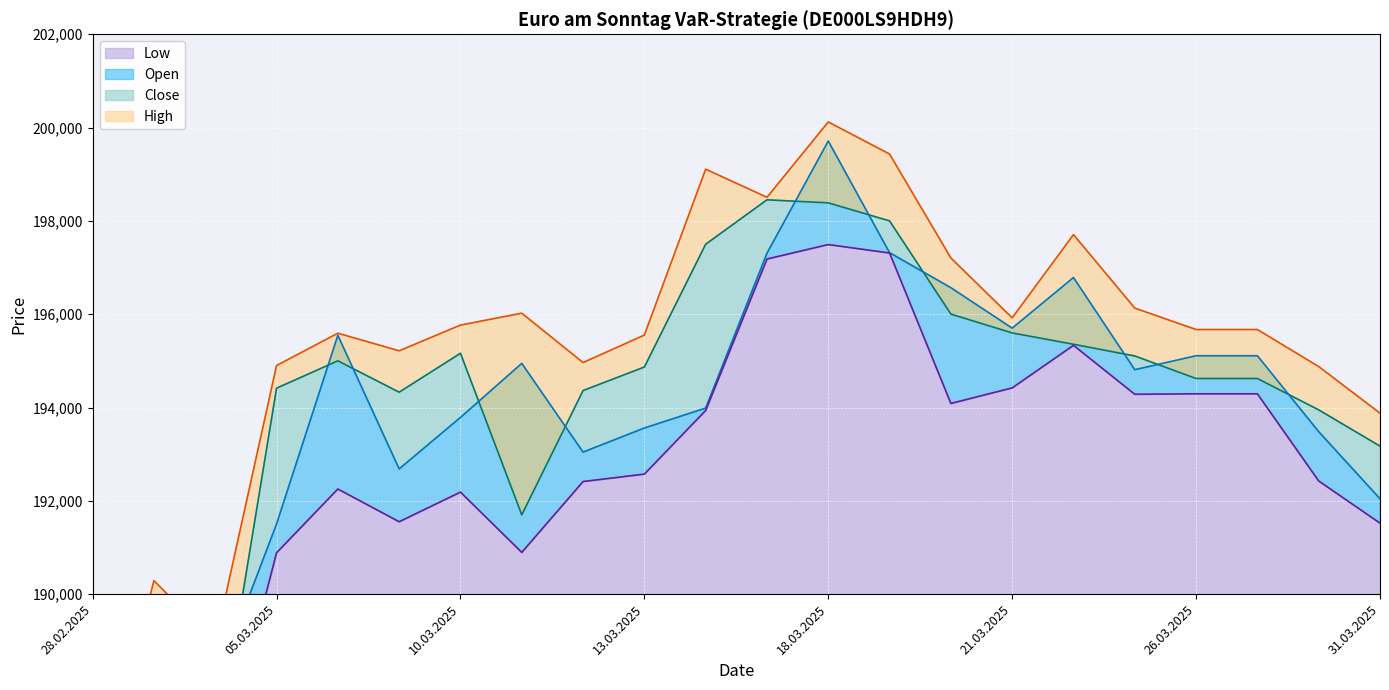

Where is the first local minimum for Close?

04.03.2025